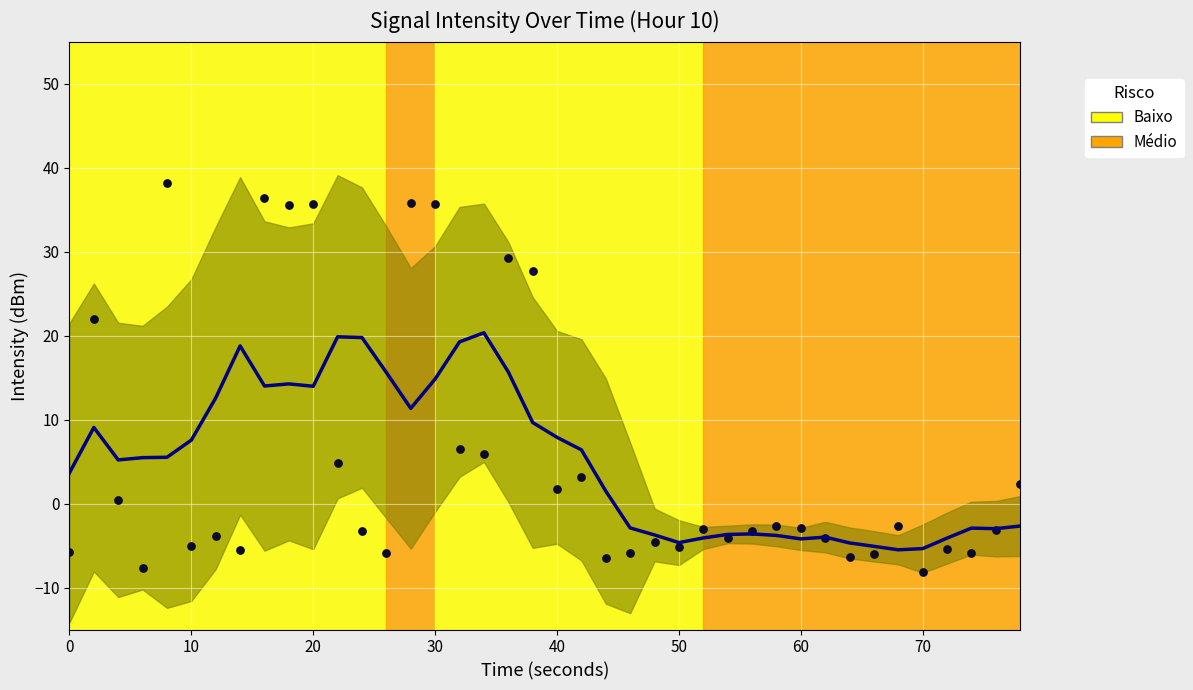

Which series contains the highest Y value?

Observations